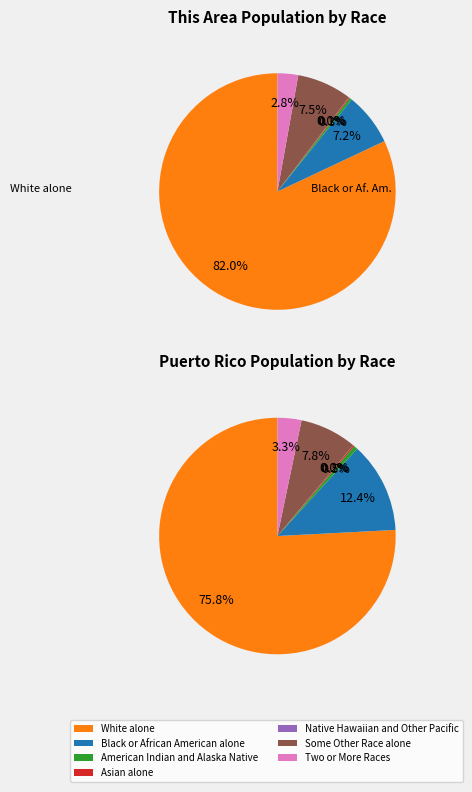

Rank the categories by value from lowest to highest.

Native Hawaiian and Other Pacific, Asian alone, American Indian and Alaska Native, Two or More Races, Black or African American alone, Some Other Race alone, White alone